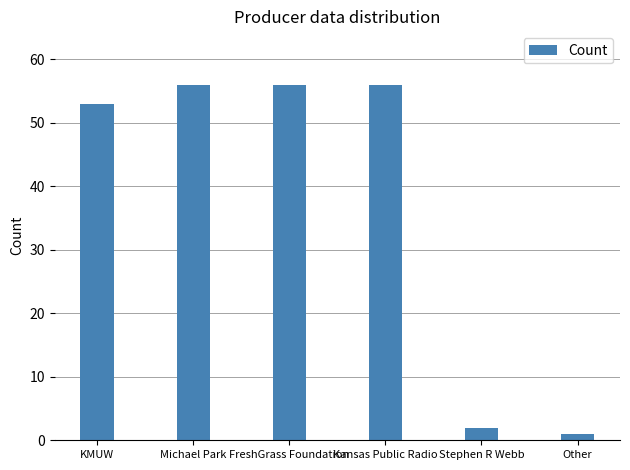

Between KMUW and Stephen R Webb, which is larger?

KMUW